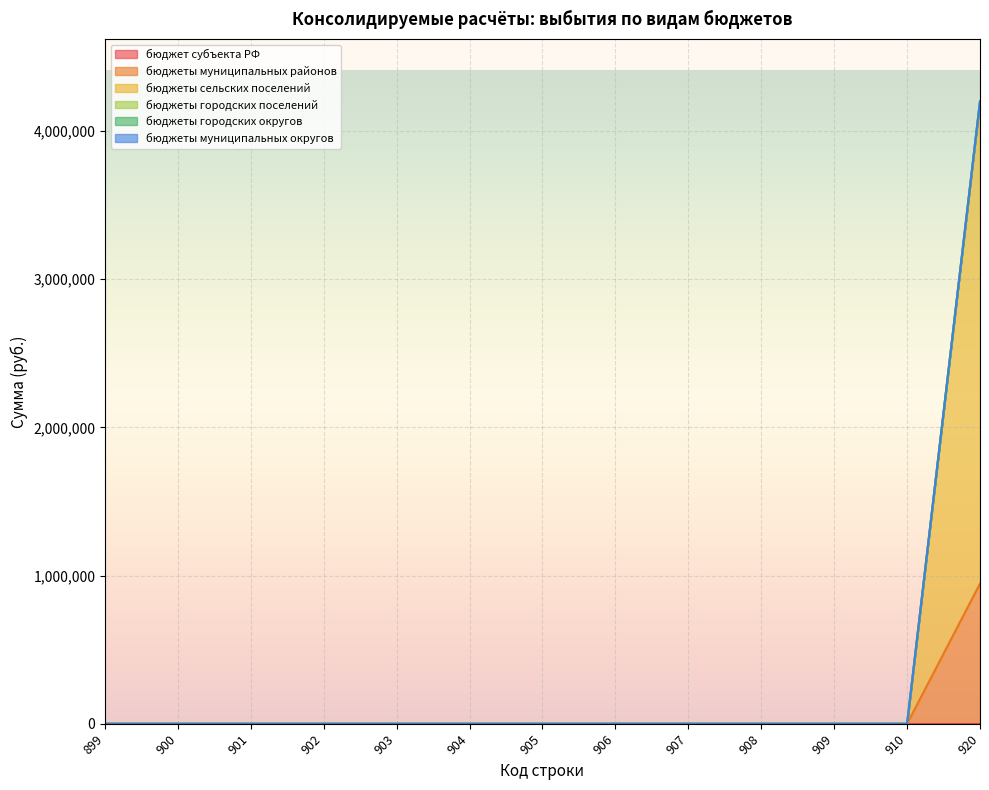

How many values in the бюджеты сельских поселений series exceed 0?

1